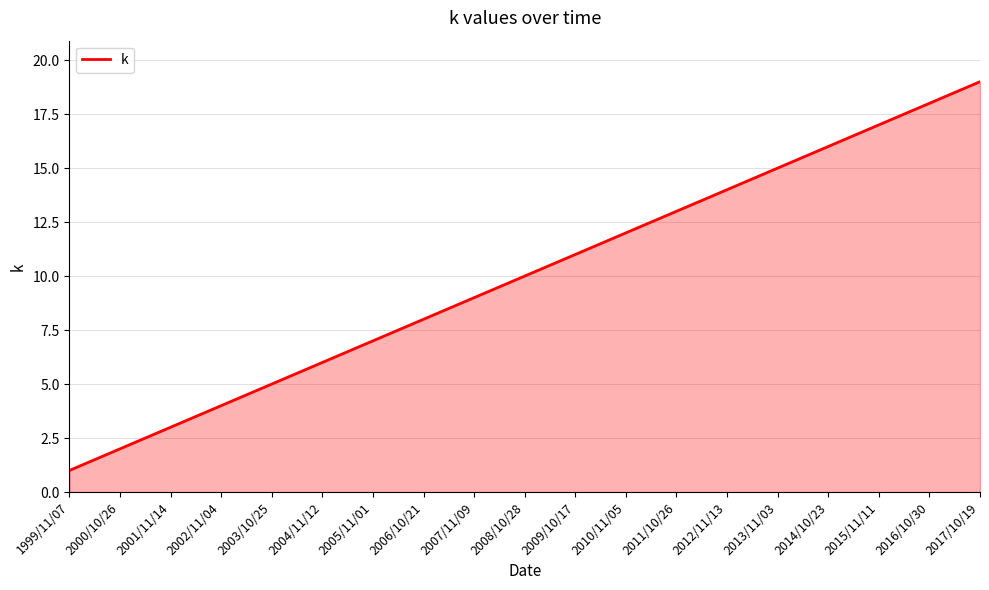

How many series are shown in this chart?

1